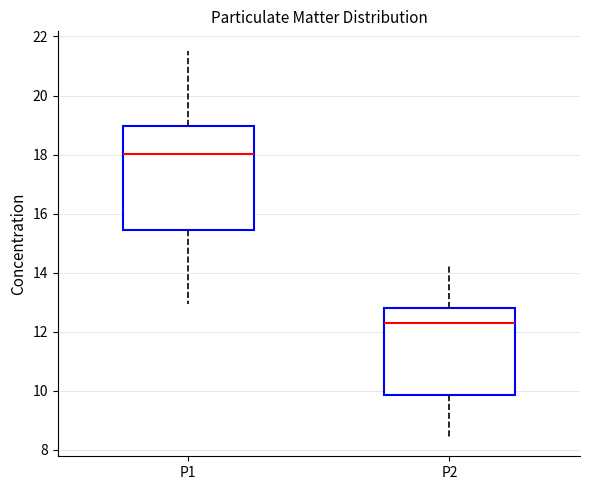

Where does the upper whisker of the box for P1 end on the y-axis? The values are not printed on the chart, so give them approximately, as read against the axis.

21.6